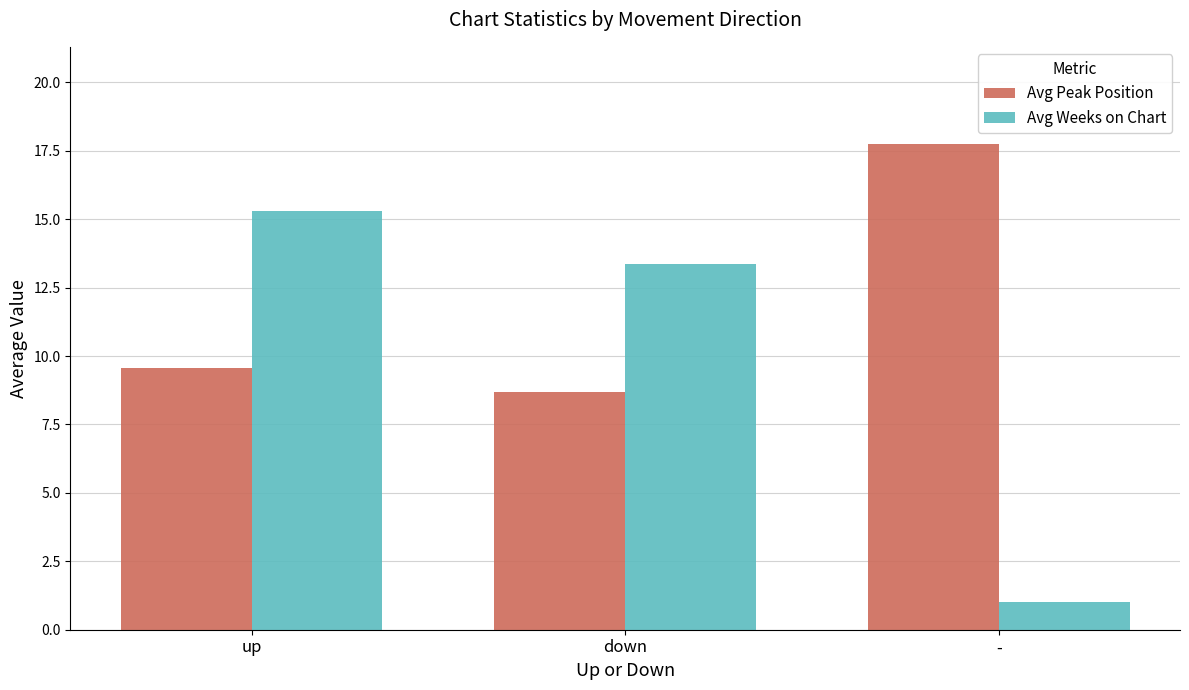

Where is Avg Peak Position nearest to the value 13?

up